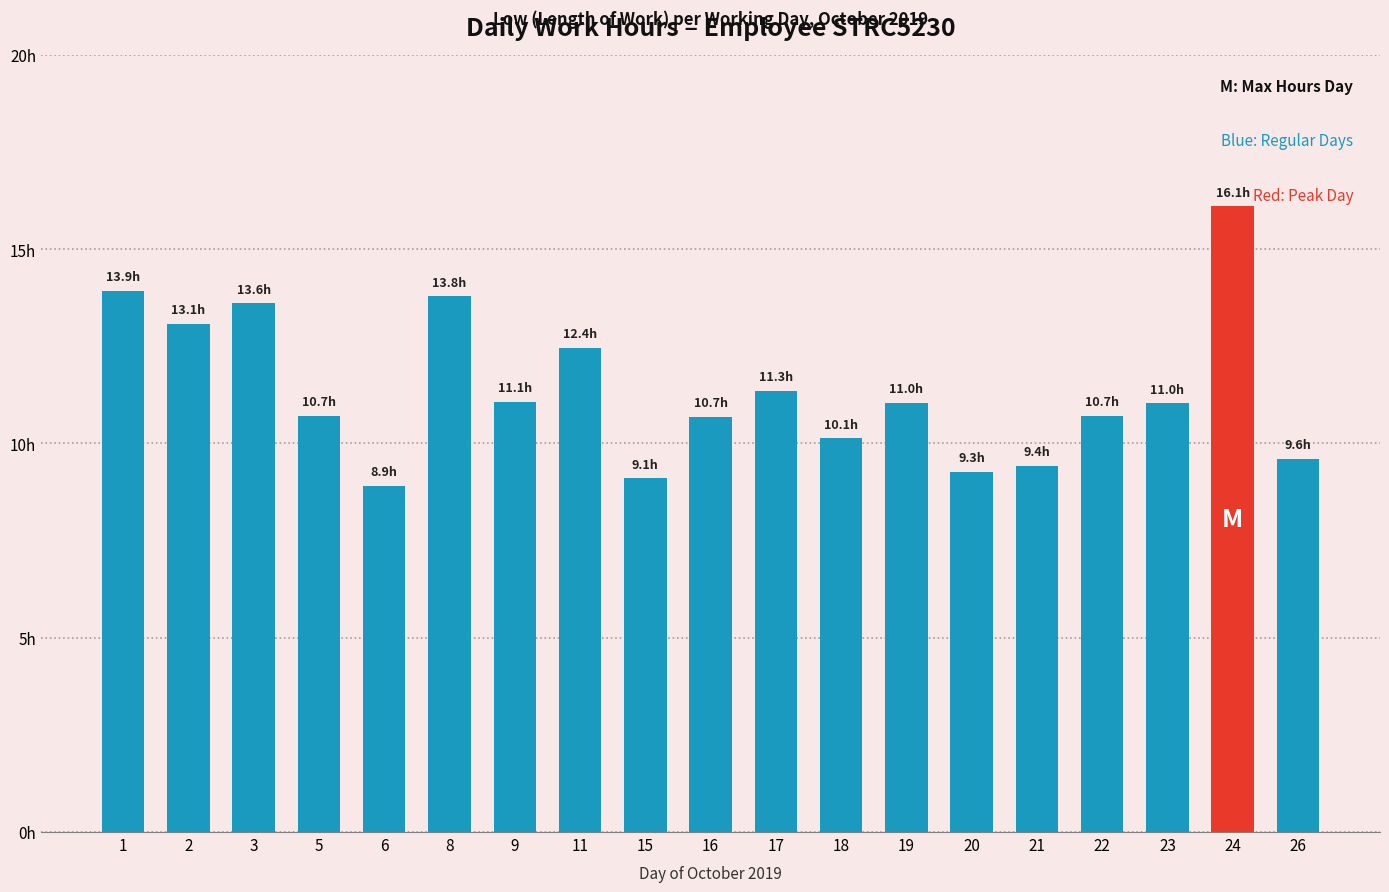

What is the value of the 5th bar from the left?

8.9